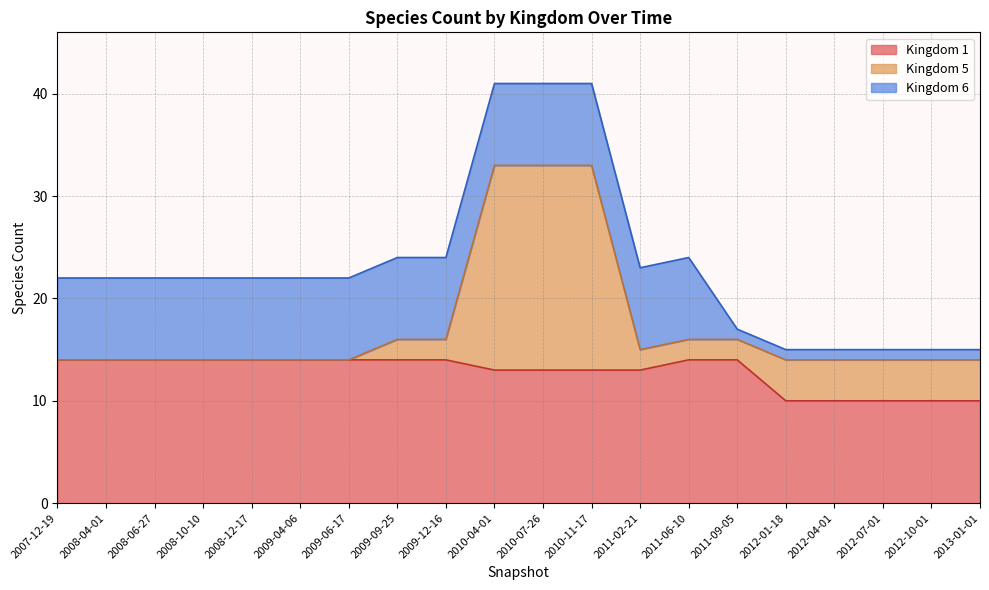

Reading left to right, extract all data points from this chart.

Kingdom 1 line: 2007-12-19=14	2008-04-01=14	2008-06-27=14	2008-10-10=14	2008-12-17=14	2009-04-06=14	2009-06-17=14	2009-09-25=14	2009-12-16=14	2010-04-01=13	2010-07-26=13	2010-11-17=13	2011-02-21=13	2011-06-10=14	2011-09-05=14	2012-01-18=10	2012-04-01=10	2012-07-01=10	2012-10-01=10	2013-01-01=10
Kingdom 5 line: 2007-12-19=14	2008-04-01=14	2008-06-27=14	2008-10-10=14	2008-12-17=14	2009-04-06=14	2009-06-17=14	2009-09-25=16	2009-12-16=16	2010-04-01=33	2010-07-26=33	2010-11-17=33	2011-02-21=15	2011-06-10=16	2011-09-05=16	2012-01-18=14	2012-04-01=14	2012-07-01=14	2012-10-01=14	2013-01-01=14
Kingdom 6 line: 2007-12-19=22	2008-04-01=22	2008-06-27=22	2008-10-10=22	2008-12-17=22	2009-04-06=22	2009-06-17=22	2009-09-25=24	2009-12-16=24	2010-04-01=41	2010-07-26=41	2010-11-17=41	2011-02-21=23	2011-06-10=24	2011-09-05=17	2012-01-18=15	2012-04-01=15	2012-07-01=15	2012-10-01=15	2013-01-01=15